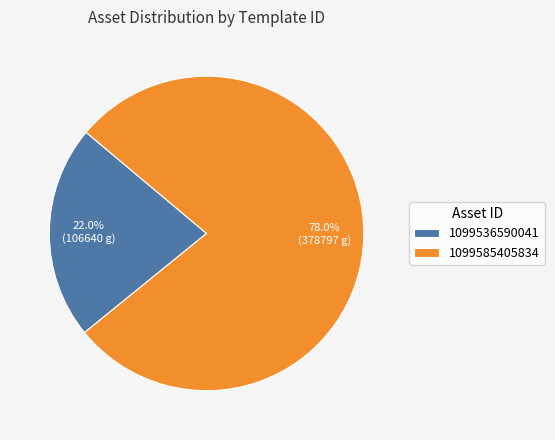

Is 1099536590041 the majority of the pie?

No